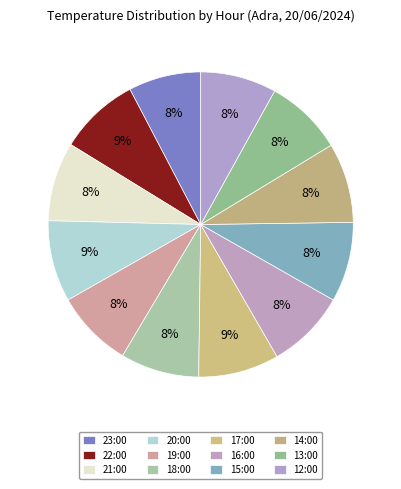

Count the number of slices in the pie.

12